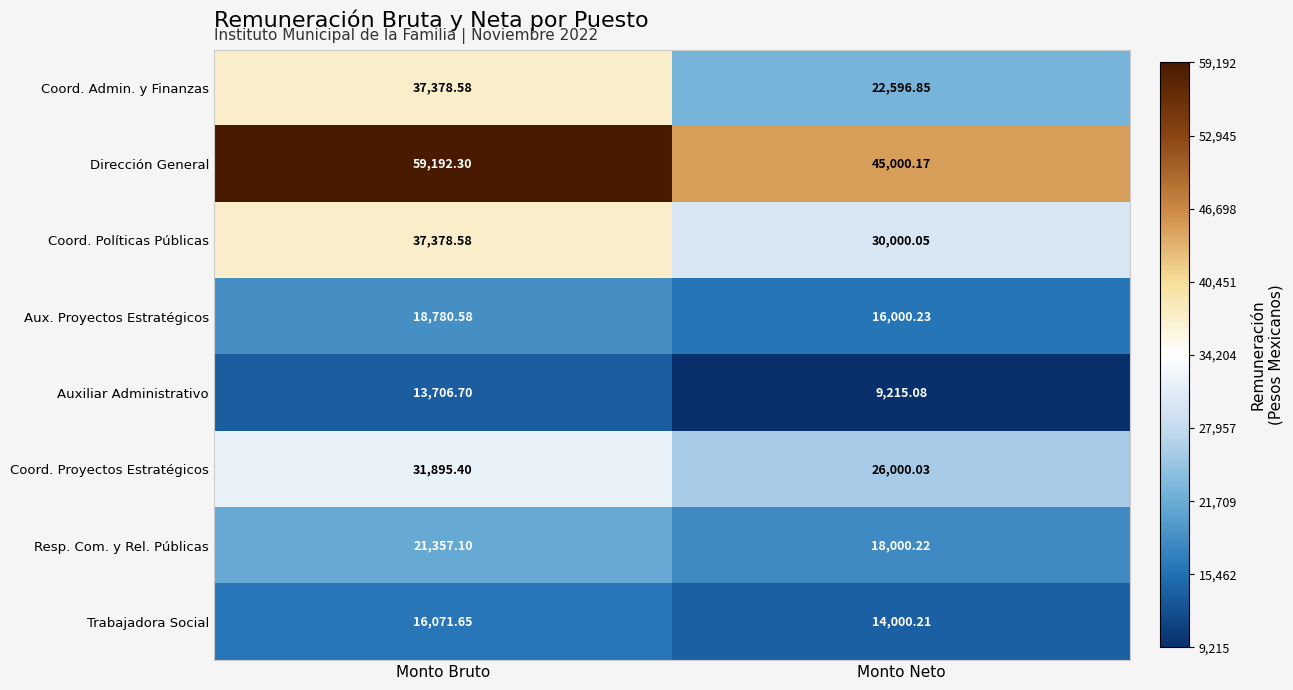

At which category is the sum across all series the highest?

Monto Bruto